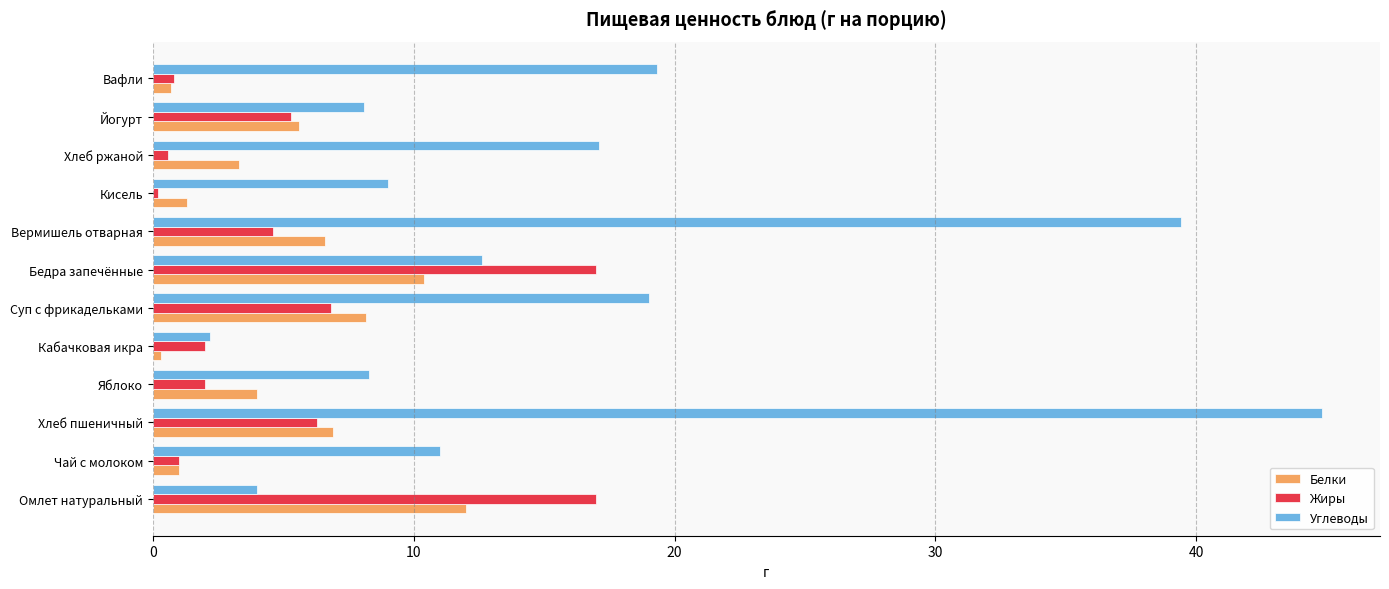

What is the maximum value shown in the chart?

44.8